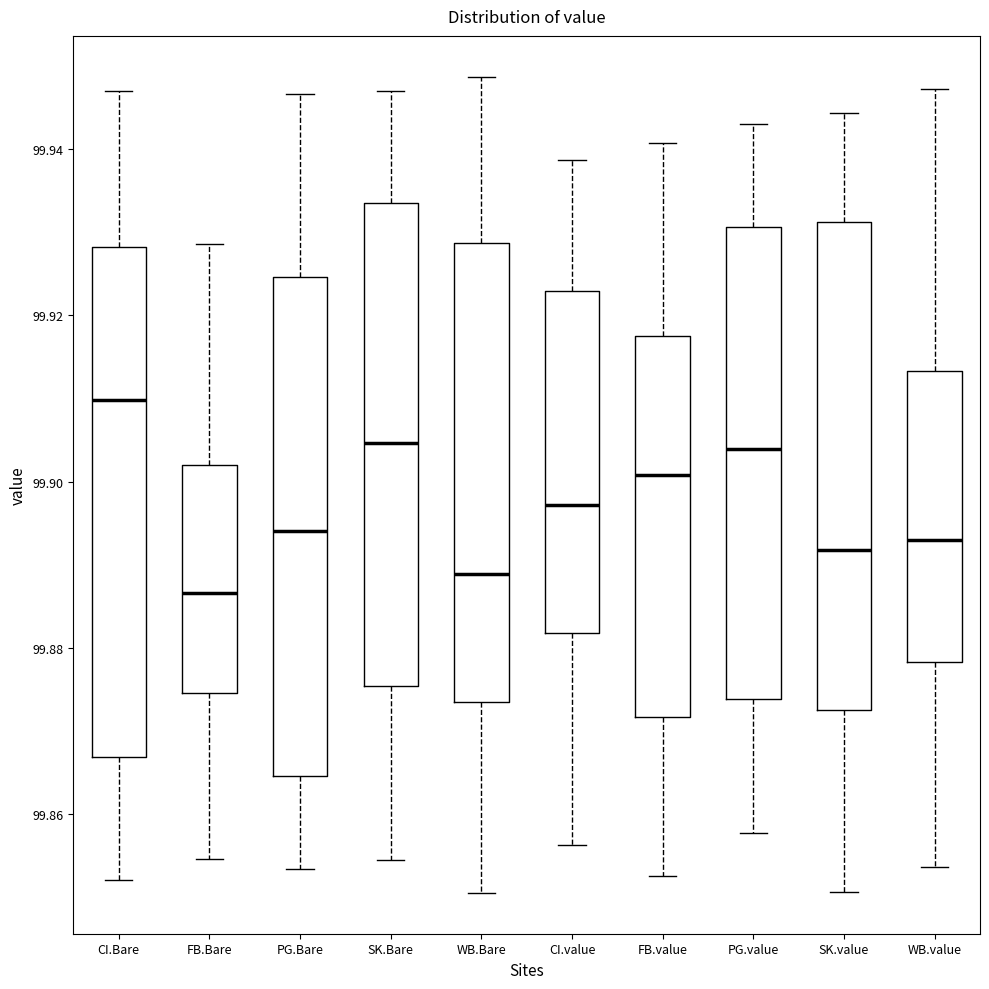

Where does the lower whisker of the box for SK.value end on the y-axis? The values are not printed on the chart, so give them approximately, as read against the axis.

99.850